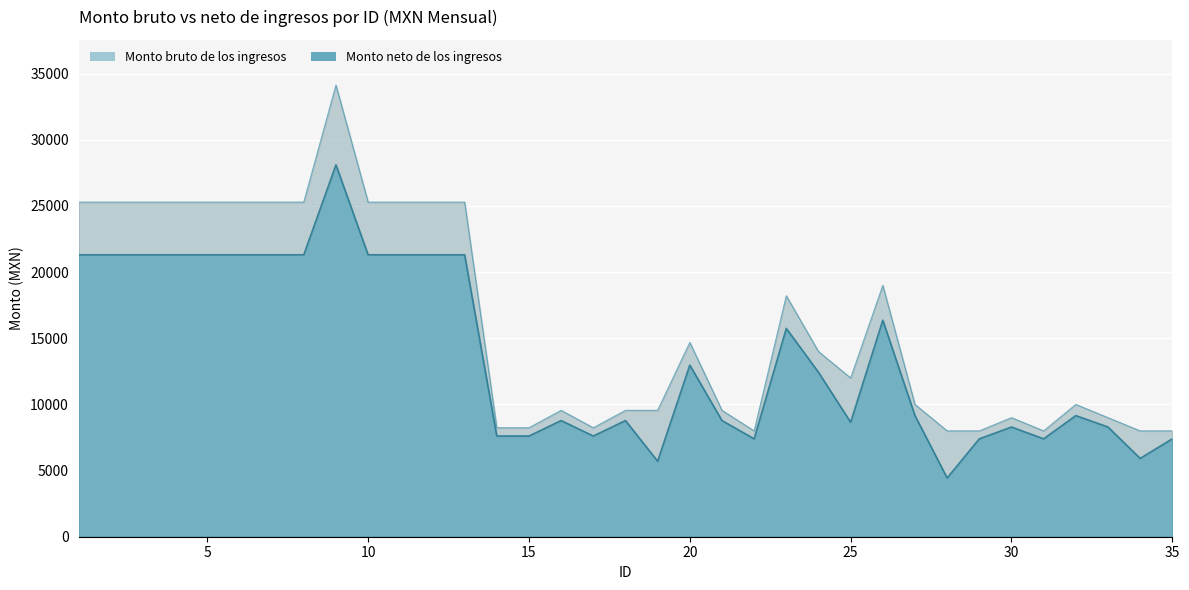

True or false: Monto bruto de los ingresos and Monto neto de los ingresos cross at least once.

False